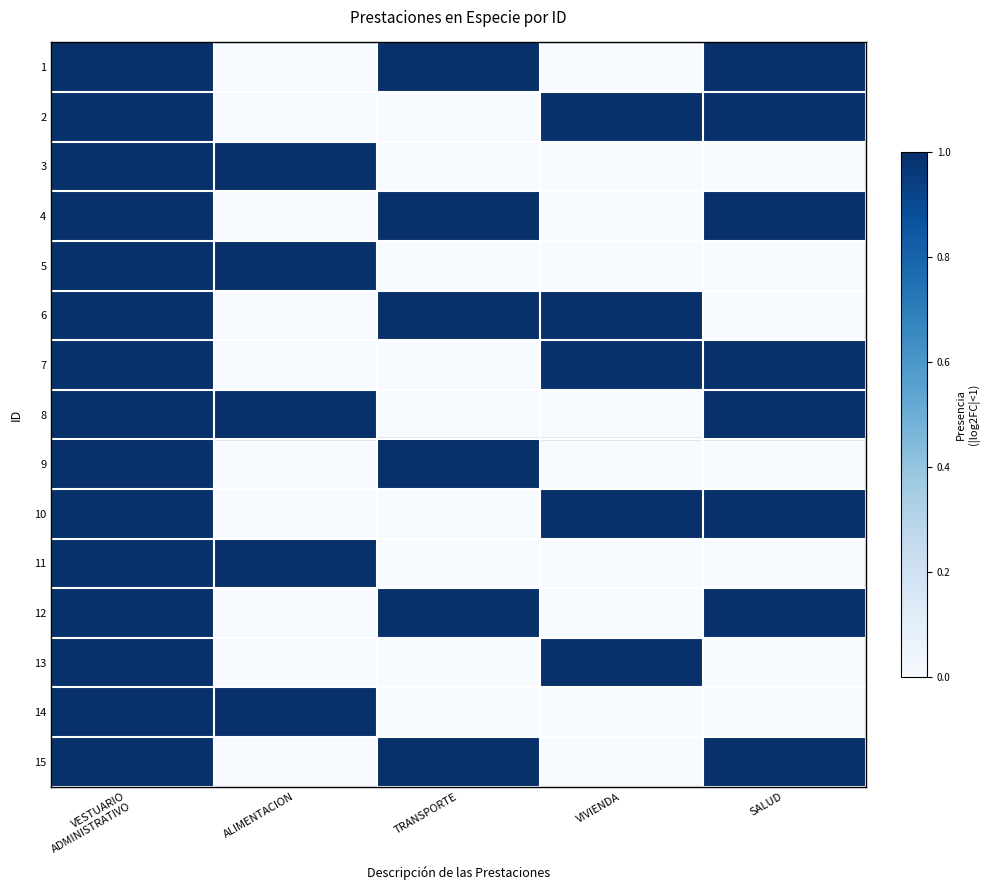

Rank the series by their maximum value, from lowest to highest.

1, 2, 3, 4, 5, 6, 7, 8, 9, 10, 11, 12, 13, 14, 15